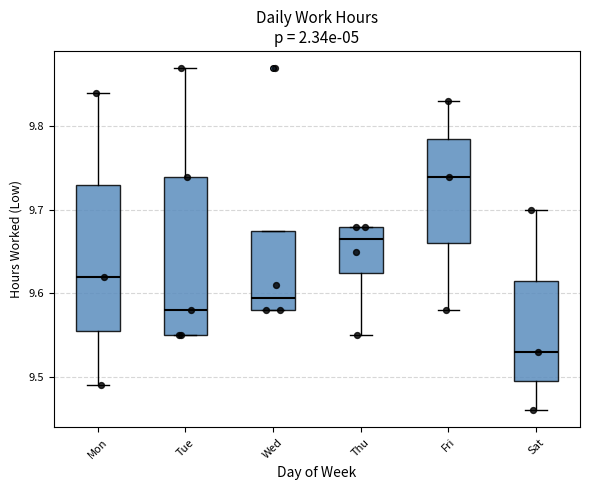

Where does the upper whisker of the box for Sat end on the y-axis? The values are not printed on the chart, so give them approximately, as read against the axis.

9.70